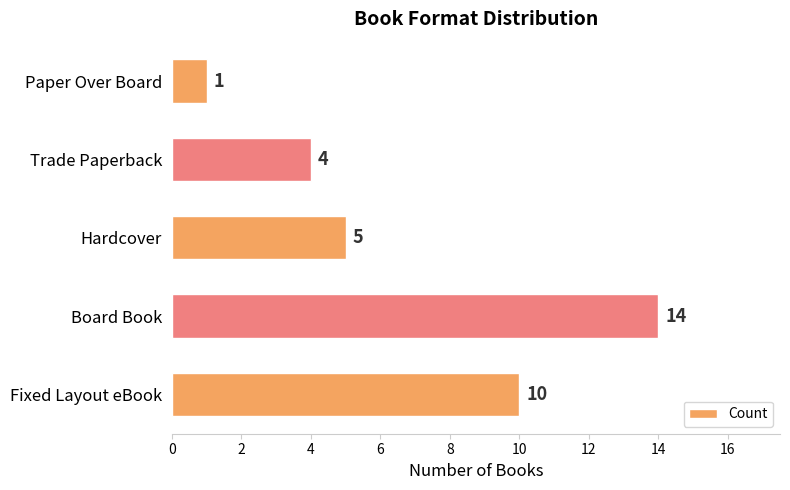

Rank the categories by value from lowest to highest.

Paper Over Board, Trade Paperback, Hardcover, Fixed Layout eBook, Board Book